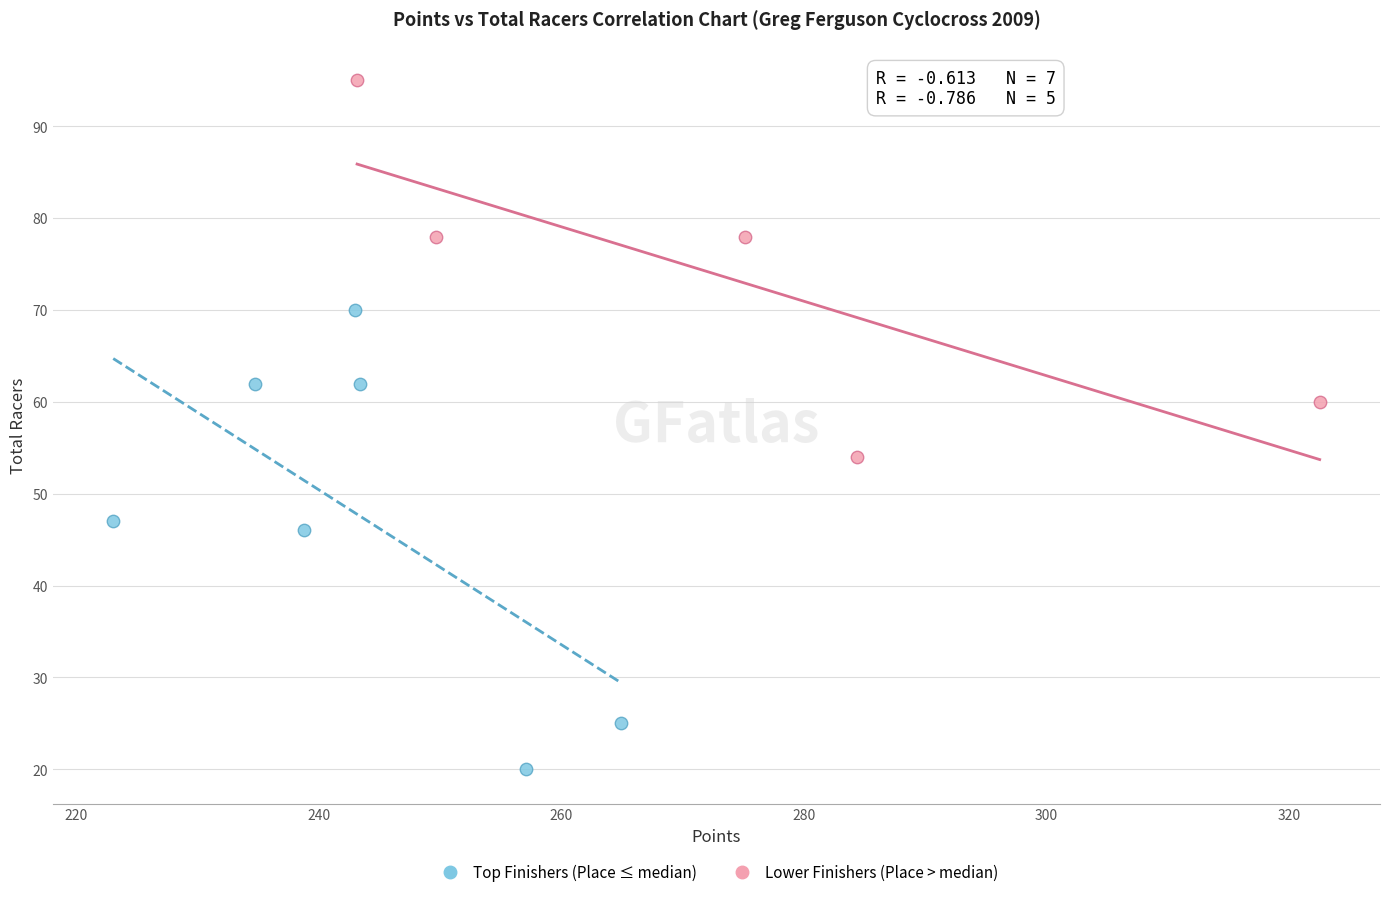

Which series has the widest spread of Y values?

Top Finishers (Place ≤ median)